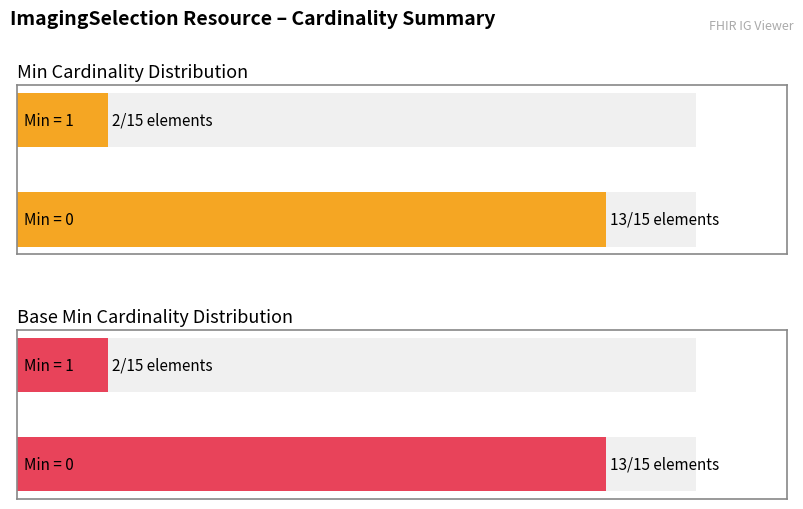

Are the bars grouped side by side (vs. stacked)?

Yes